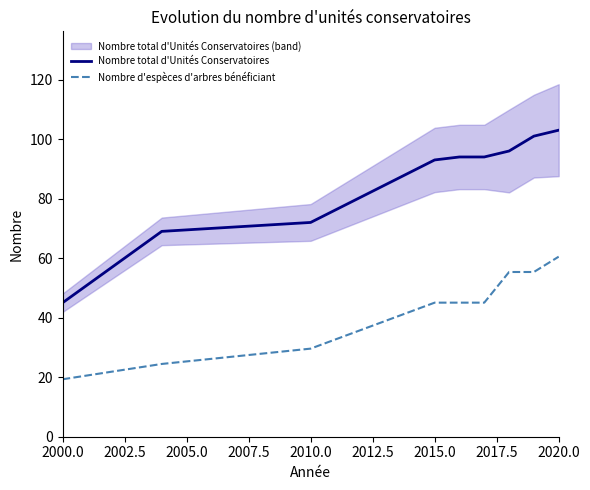

Is the value of Nombre total d'Unités Conservatoires at 2015.0 greater than the value of Nombre d'espèces d'arbres bénéficiant at 2020.0?

Yes